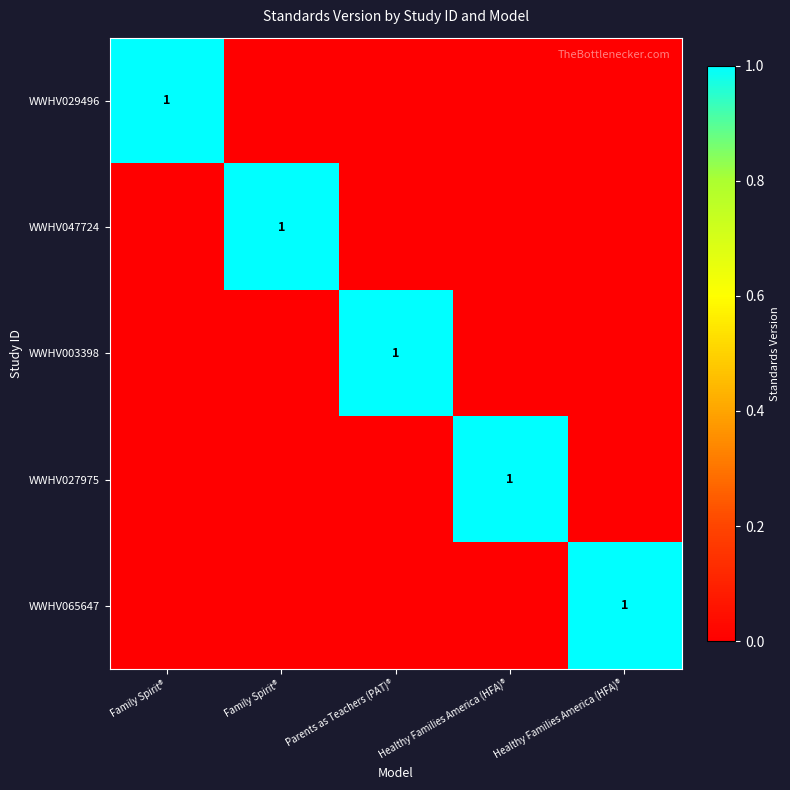

Is the value of WWHV027975 at Family Spirit® greater than the value of WWHV047724 at Healthy Families America (HFA)®?

No